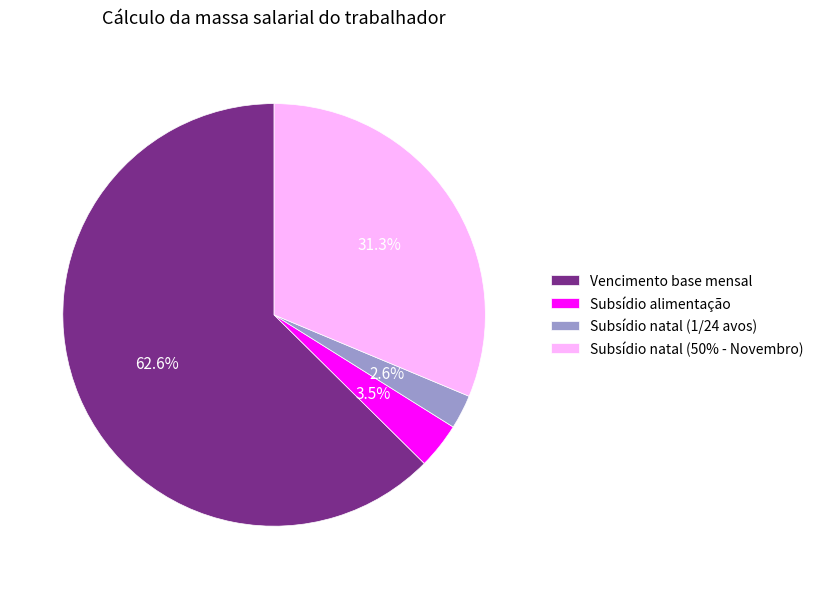

To the nearest percent, what is the average slice percentage?

25%